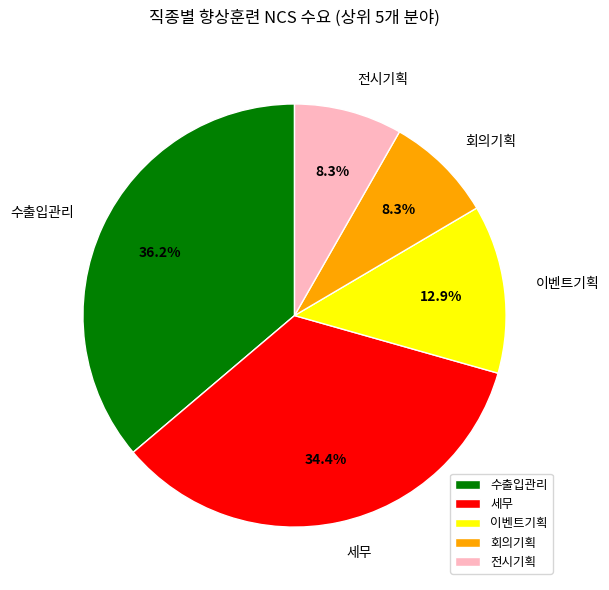

Is there a majority slice in this chart?

No